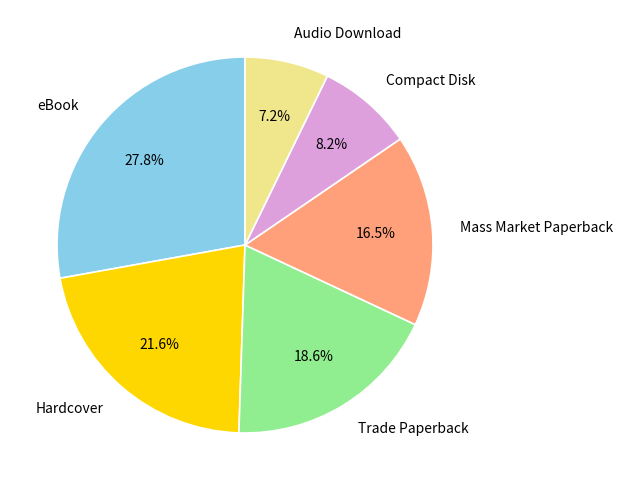

How many slices are in this pie chart?

6